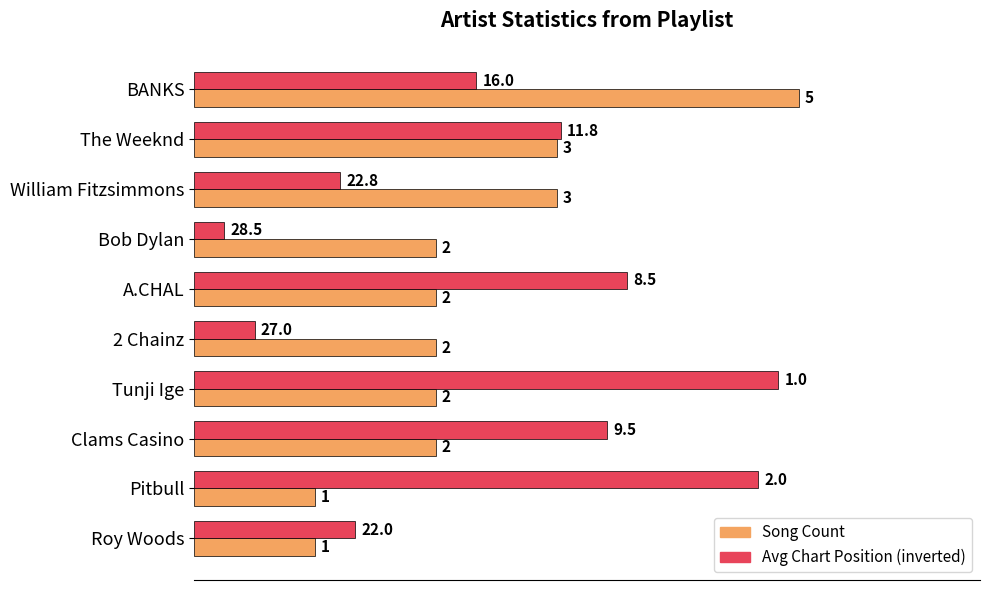

What value does the Song Count series have at 2 Chainz?

2.0